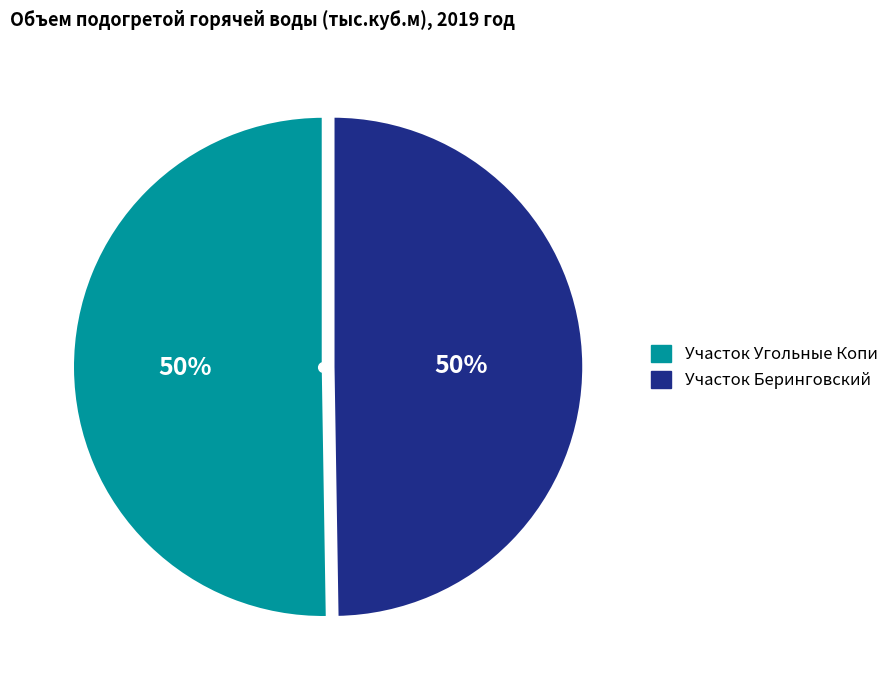

To the nearest percent, what is the average slice percentage?

50%